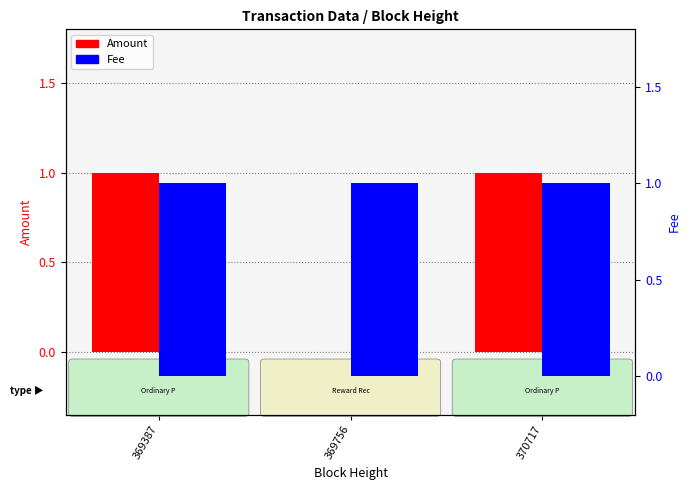

How many bars are there in total?

6